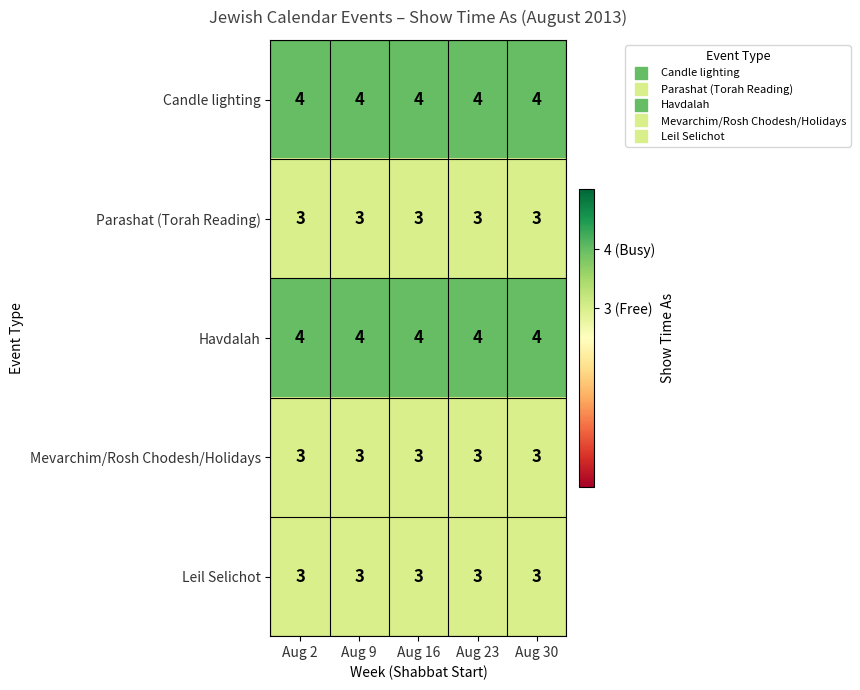

What is the total value across all series at Aug 16?

17